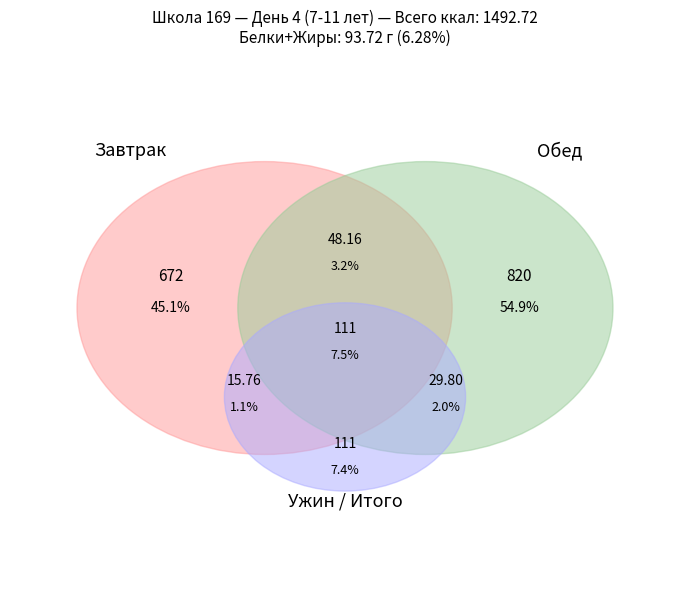

Does any single category account for the majority?

Yes